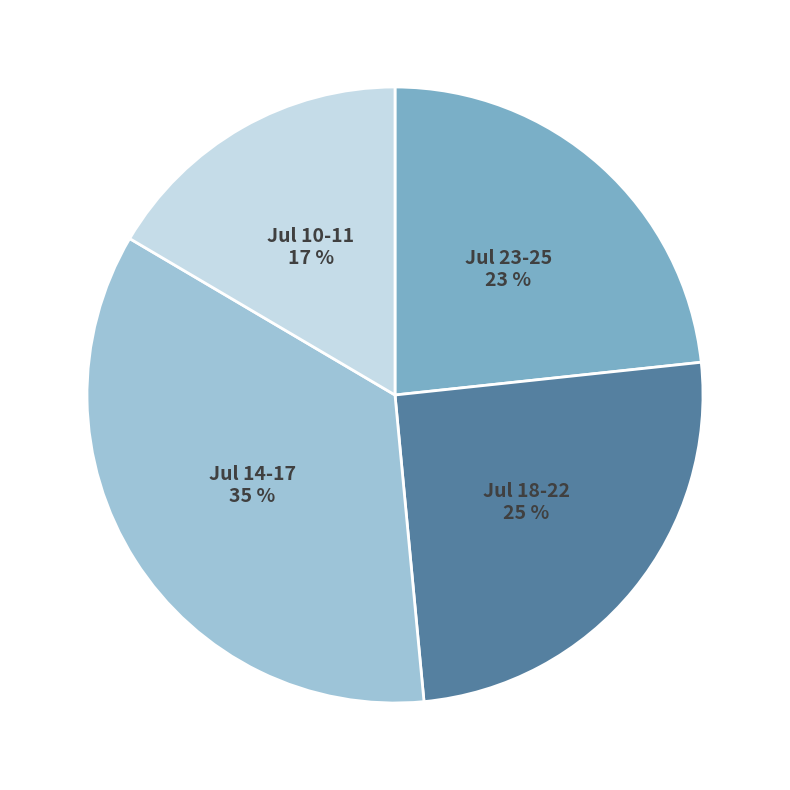

To the nearest percent, what is the difference between the largest and smallest slice percentages?

18%